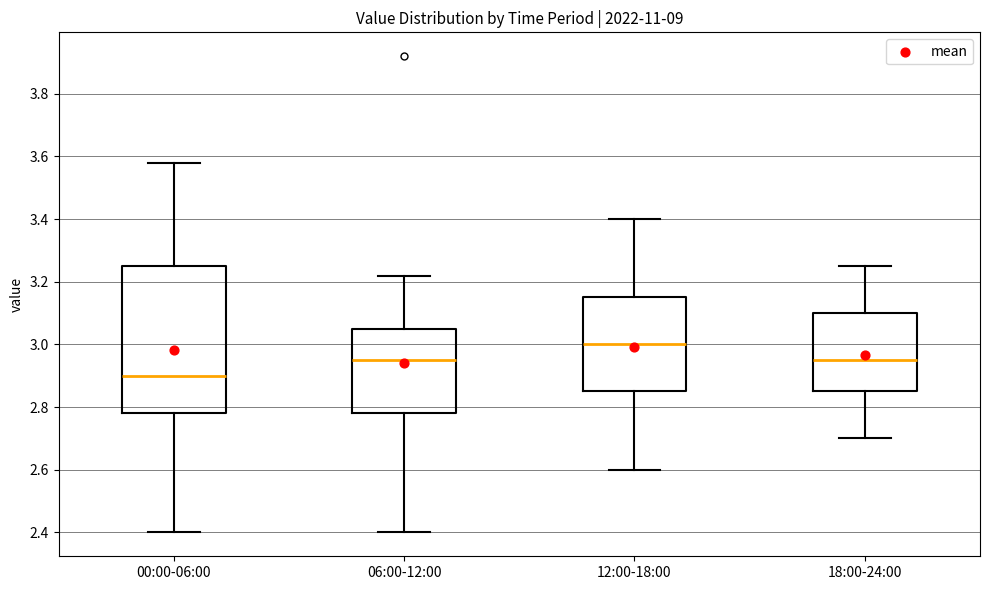

Which box has the highest median line?

12:00-18:00